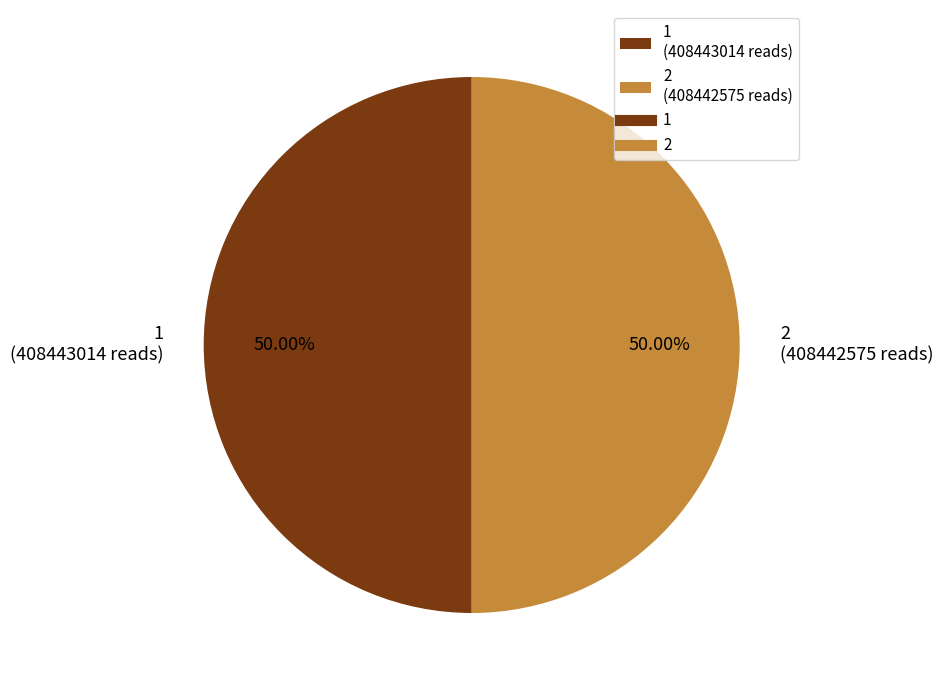

Combined, do 2 (408442575 reads) and 1 (408443014 reads) account for over 50%?

Yes